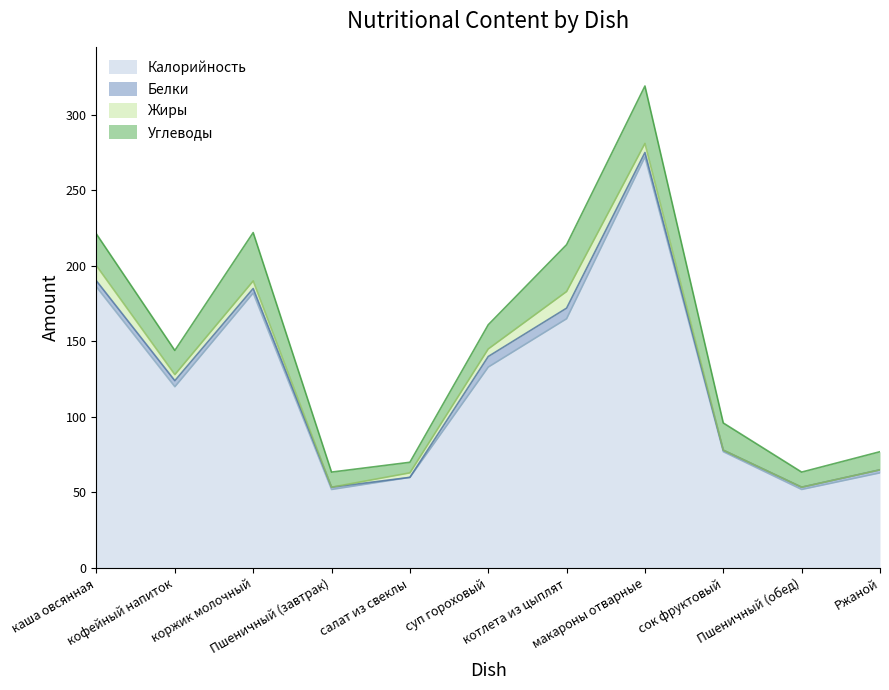

What are all the series names shown in the legend?

Калорийность, Белки, Жиры, Углеводы